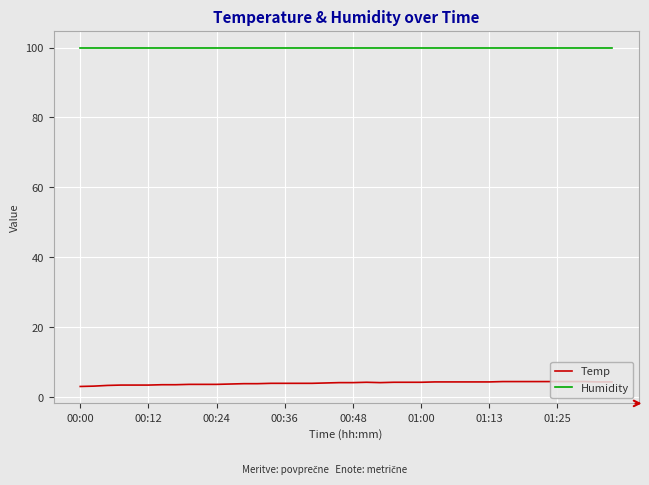

True or false: Temp and Humidity intersect in this chart.

False